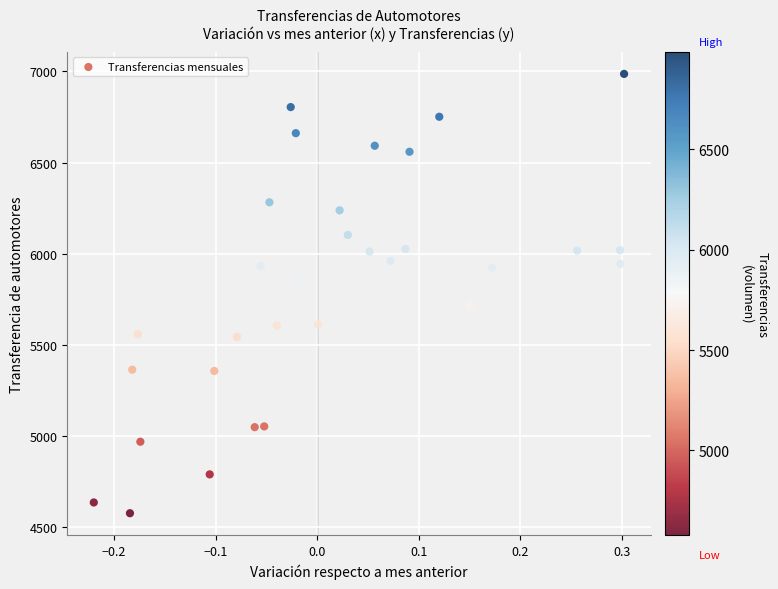

What is the range of Y values (max minus min)?

2409